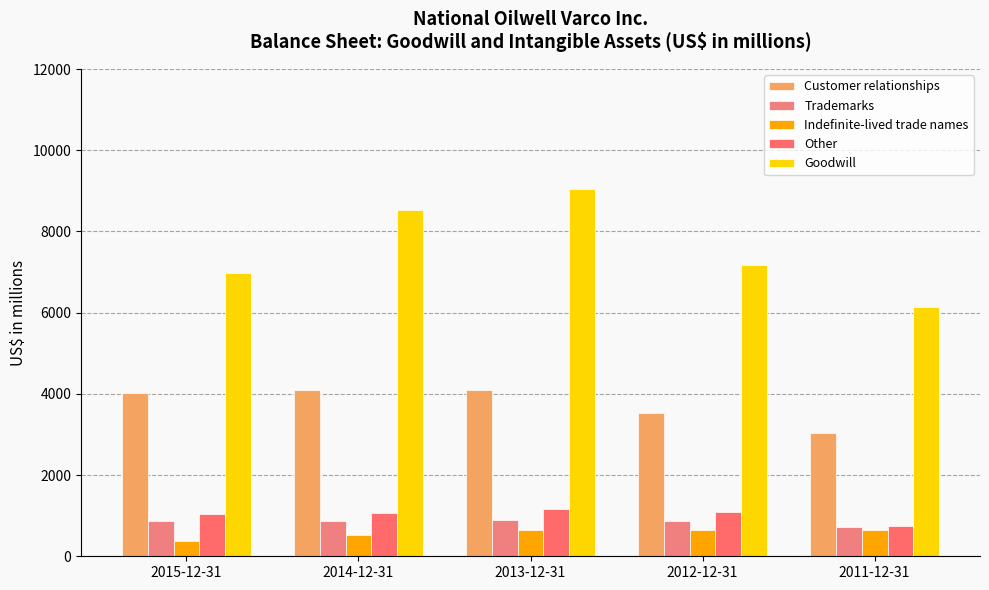

What is the minimum value shown in the chart?

384